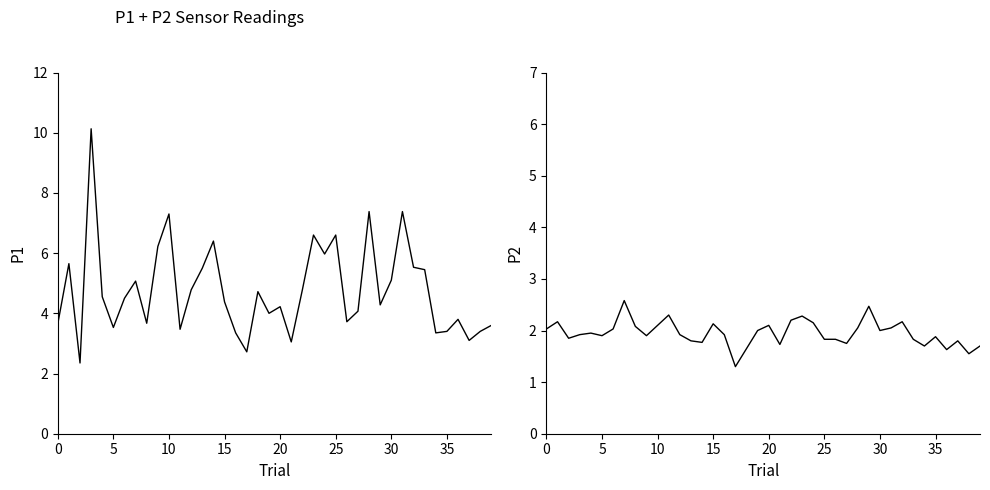

Reading left to right, extract all data points from this chart.

P1: 3.6	5.7	2.4	10.1	4.5	3.5	4.5	5.1	3.7	6.2	7.3	3.5	4.8	5.5	6.4	4.4	3.4	2.7	4.7	4.0	4.2	3.0	4.8	6.6	6.0	6.6	3.7	4.1	7.4	4.3	5.1	7.4	5.5	5.5	3.4	3.4	3.8	3.1	3.4	3.6
P2: 2.0	2.2	1.9	1.9	1.9	1.9	2.0	2.6	2.1	1.9	2.1	2.3	1.9	1.8	1.8	2.1	1.9	1.3	1.6	2.0	2.1	1.7	2.2	2.3	2.1	1.8	1.8	1.8	2.0	2.5	2.0	2.0	2.2	1.8	1.7	1.9	1.6	1.8	1.6	1.7